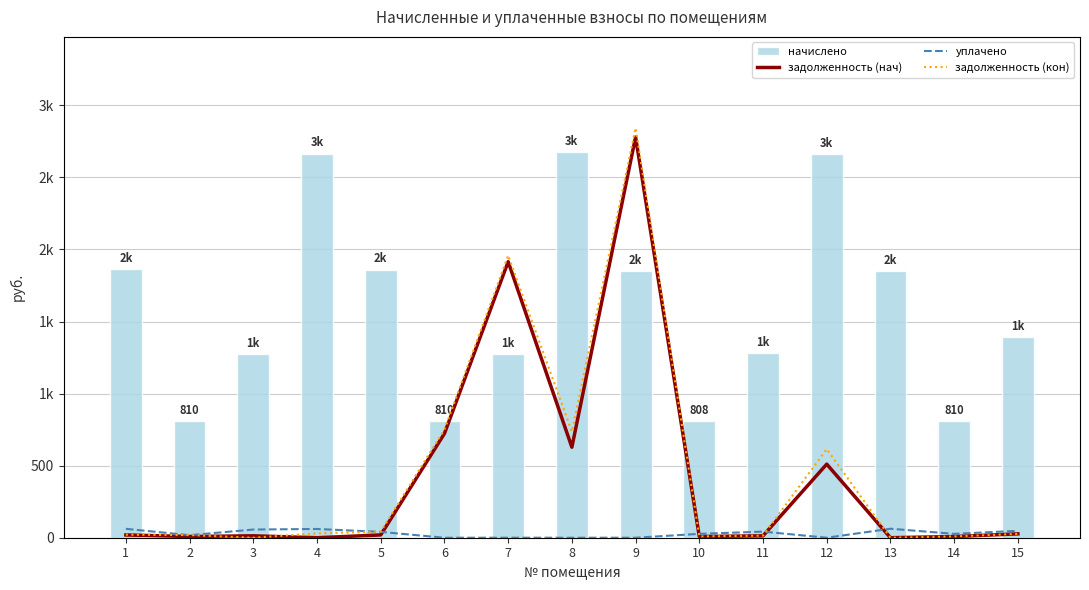

At which label is начислено closest to 1740?

9